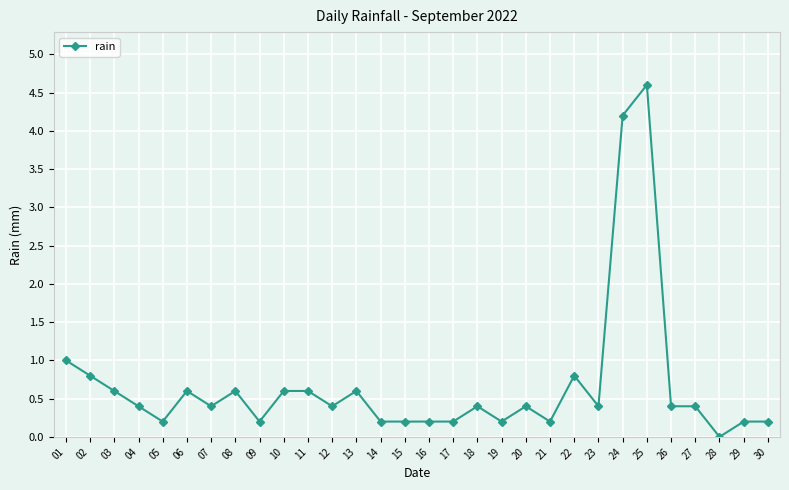

What is the difference between the second highest and minimum values?

4.2